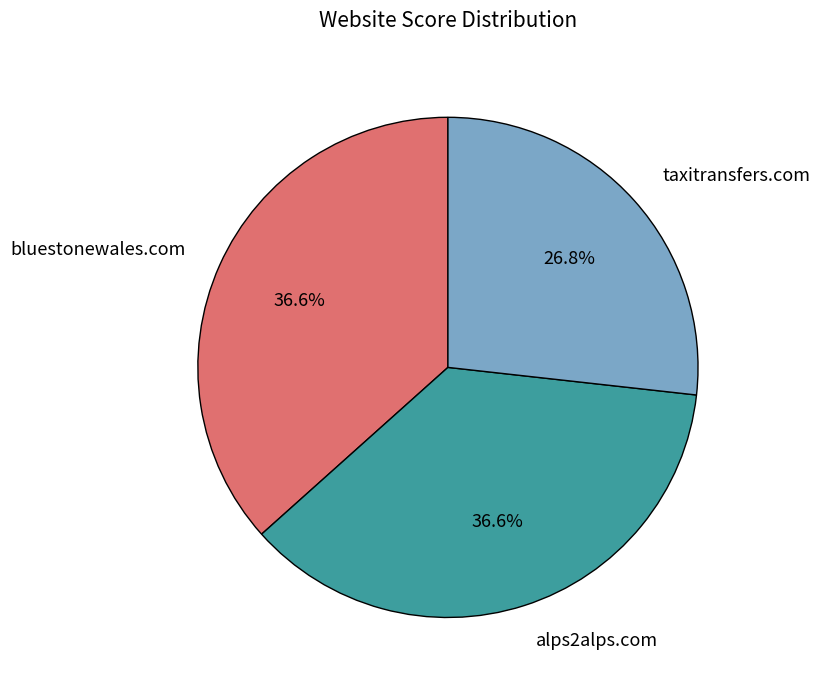

What is the smallest slice in the pie chart?

taxitransfers.com